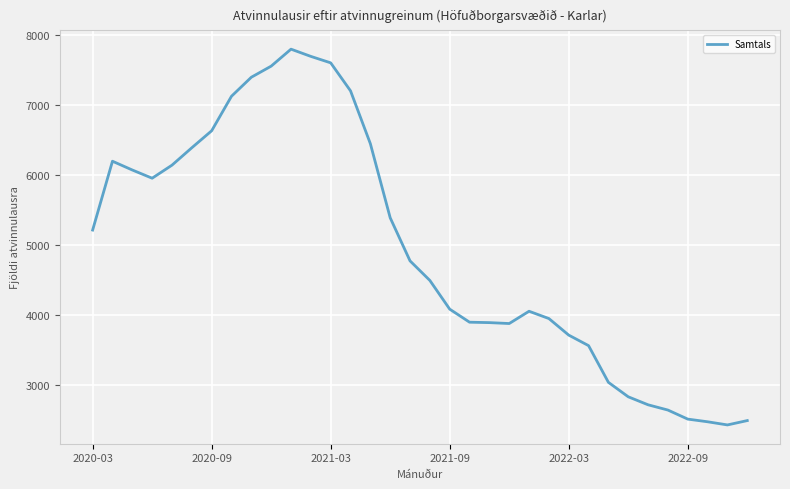

Does the chart have visible grid lines?

Yes